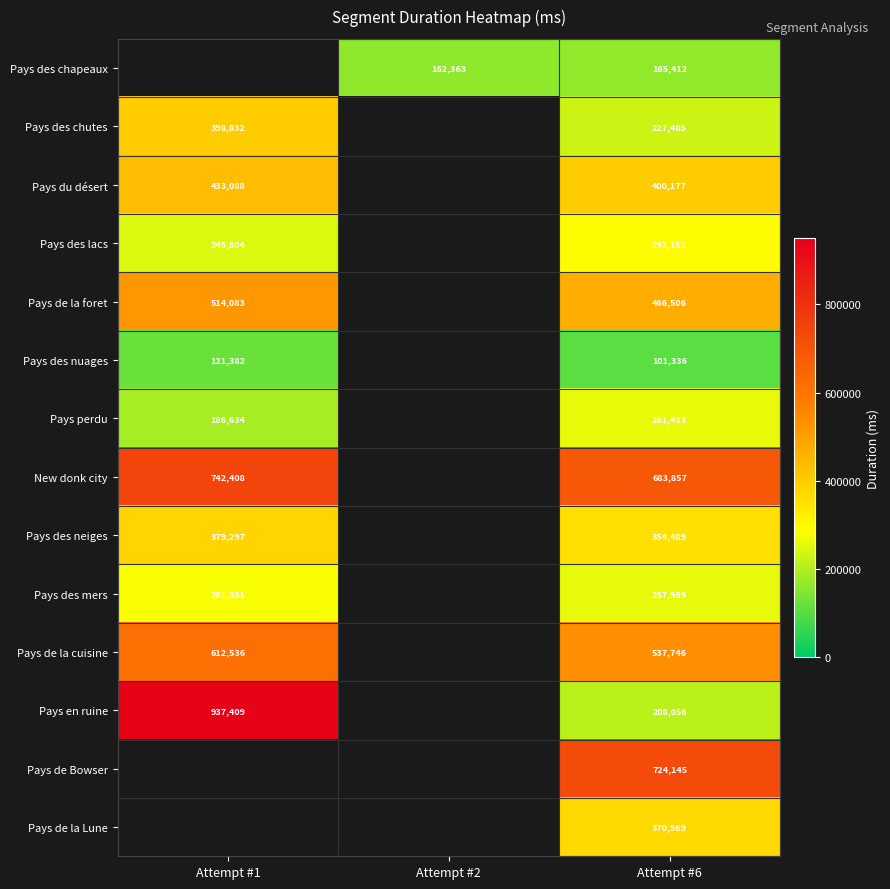

Is the value of Pays en ruine at Attempt #6 greater than the value of Pays de la cuisine at Attempt #1?

No